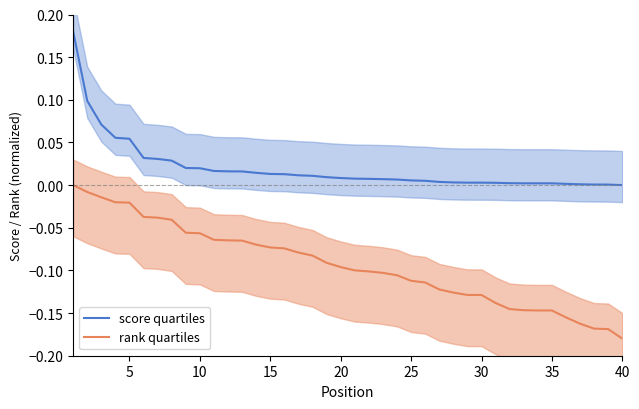

Is this an area chart (filled region under the line)?

No